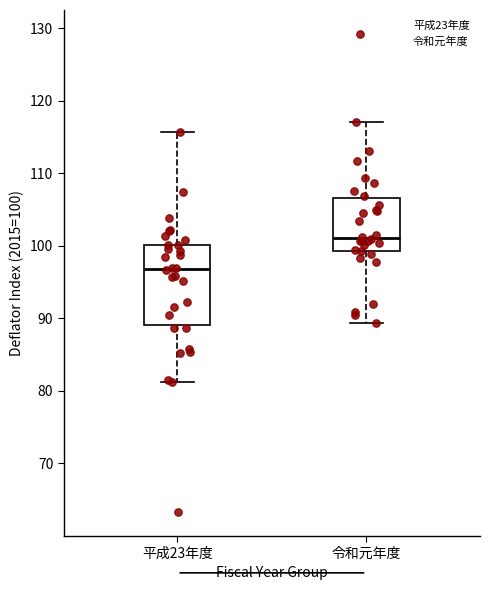

Which box has the lowest median line?

平成23年度